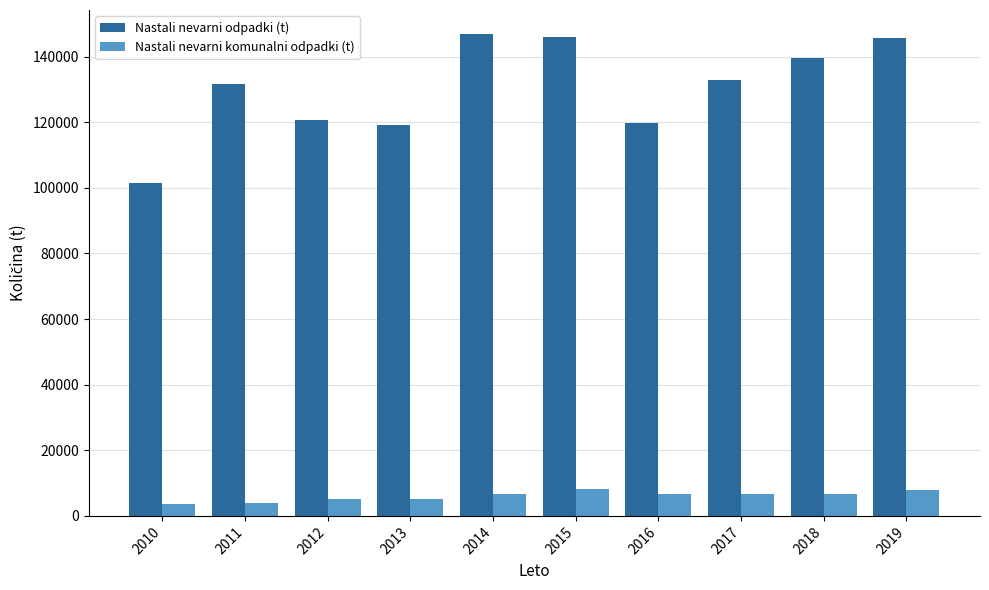

How many data points in Nastali nevarni komunalni odpadki (t) are less than 6676?

5